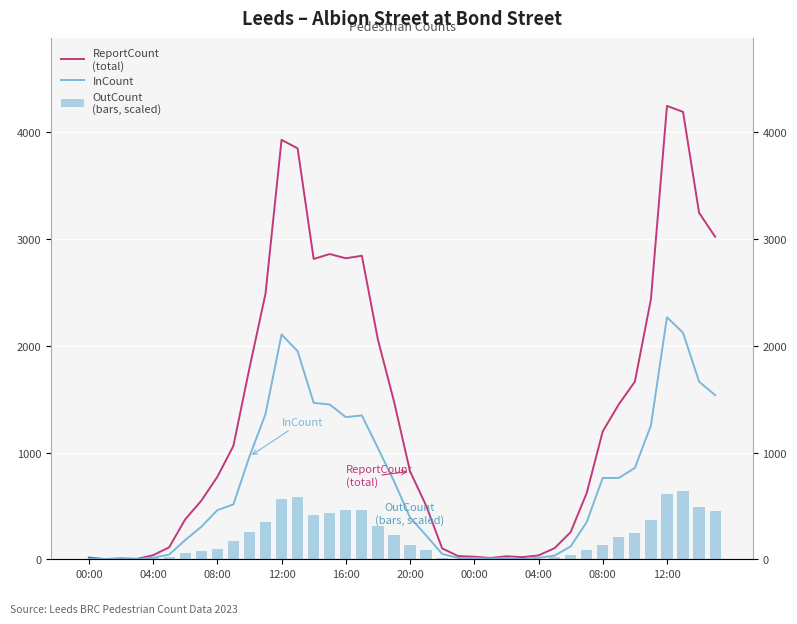

True or false: ReportCount
(total) has a value of 34.2 at 27.

False